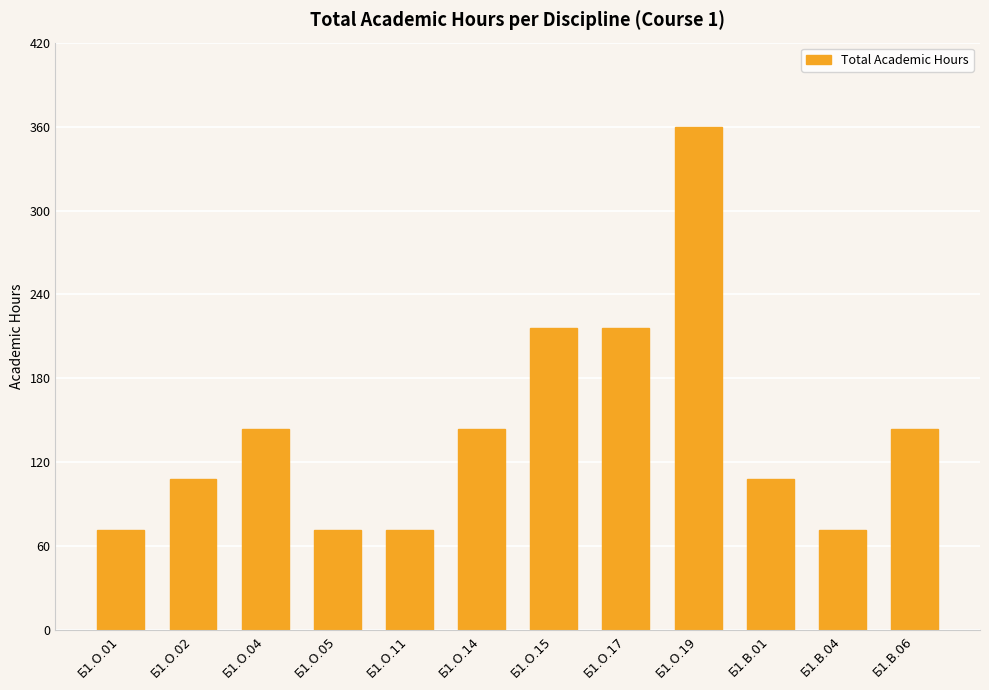

How many values are below 144?

6